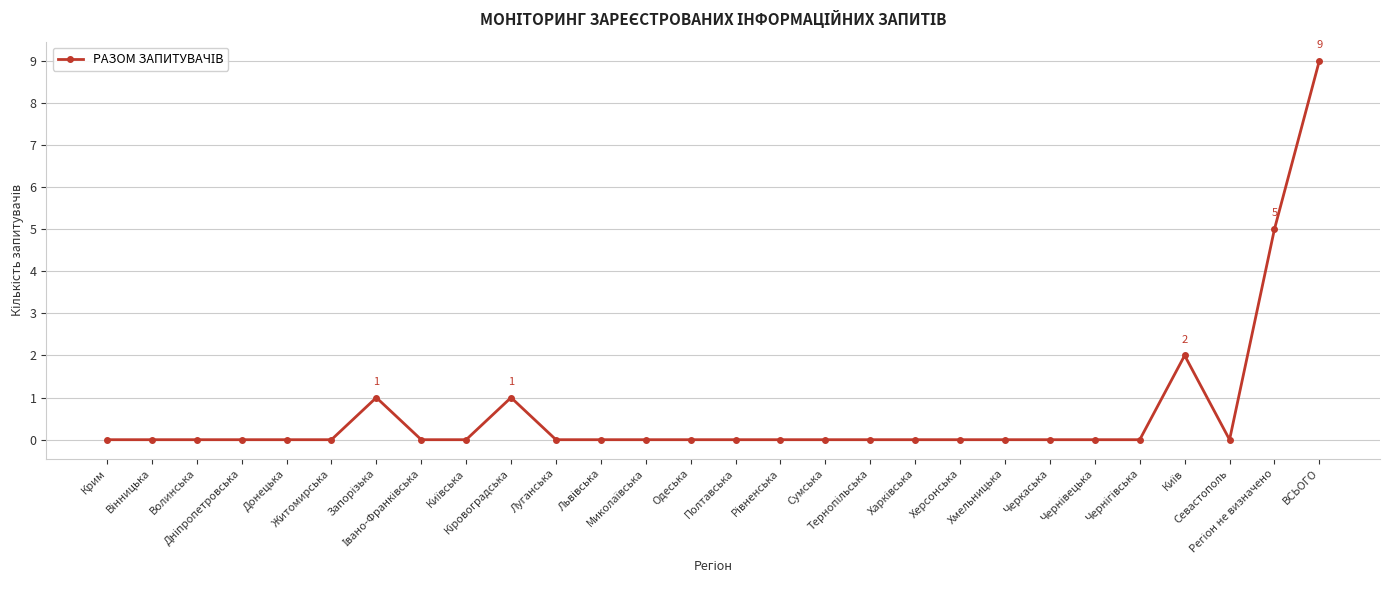

The chart shows a value of 0 at Севастополь. True or false?

True